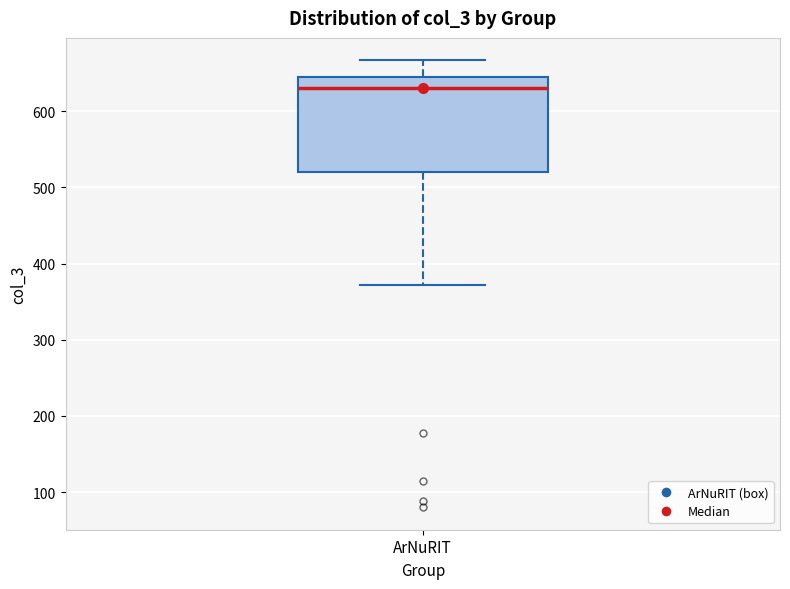

Read this box plot against the y-axis: the position of the median line, the range covered by the box, and the ends of both whiskers. The values are not printed on the chart, so give them approximately, as read against the axis.

median 630, box 520 to 640, whiskers 370 to 670